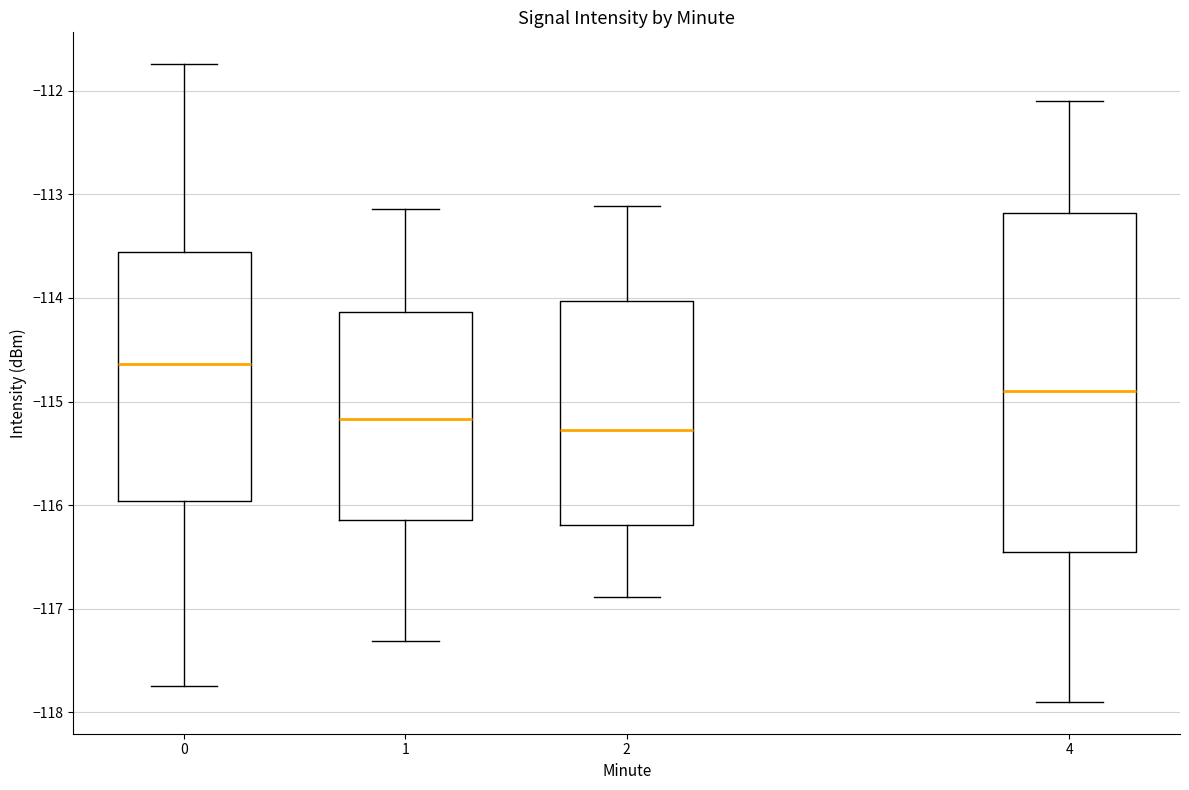

Which box's median line is the highest?

0